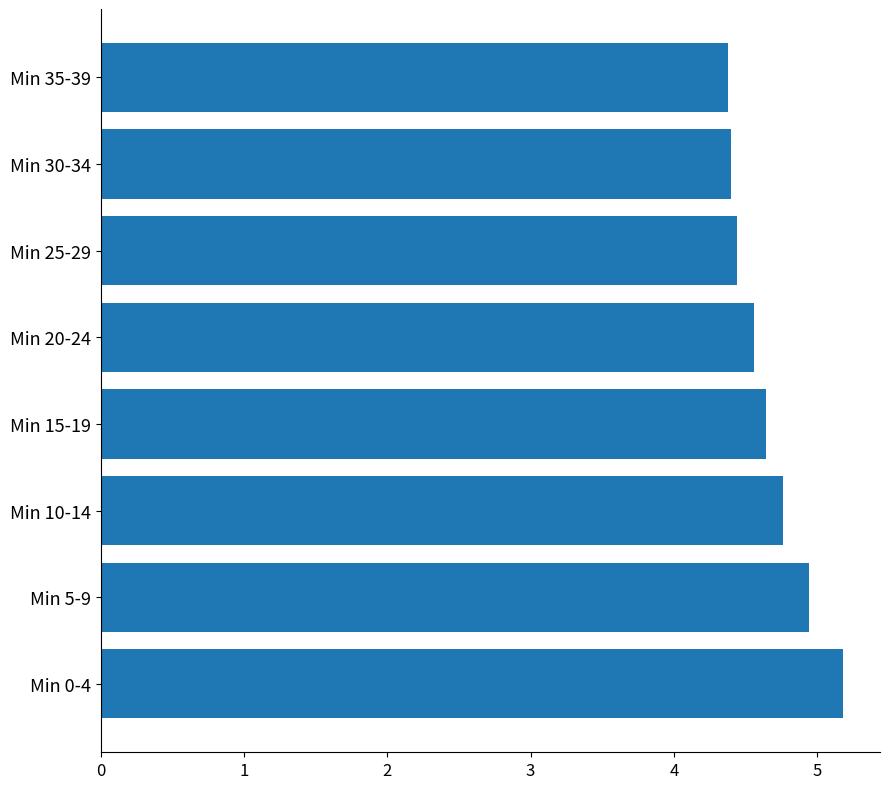

Reading bottom to top, transcribe all the data shown in this chart.

5.2	4.9	4.8	4.6	4.6	4.4	4.4	4.4